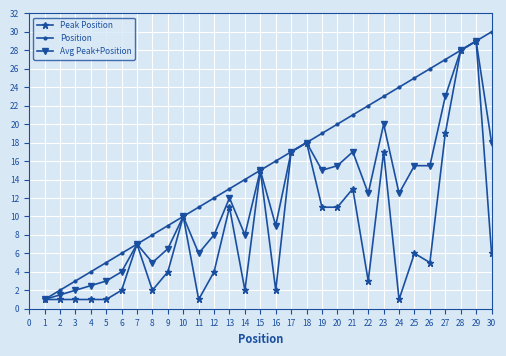

Which series has the largest total across all categories?

Position